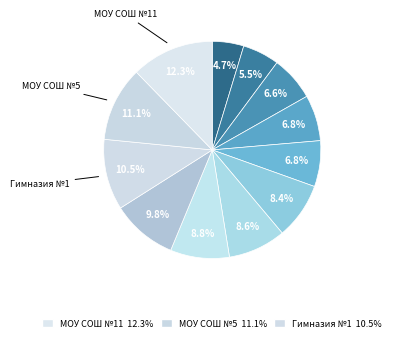

How many slices are in this pie chart?

12